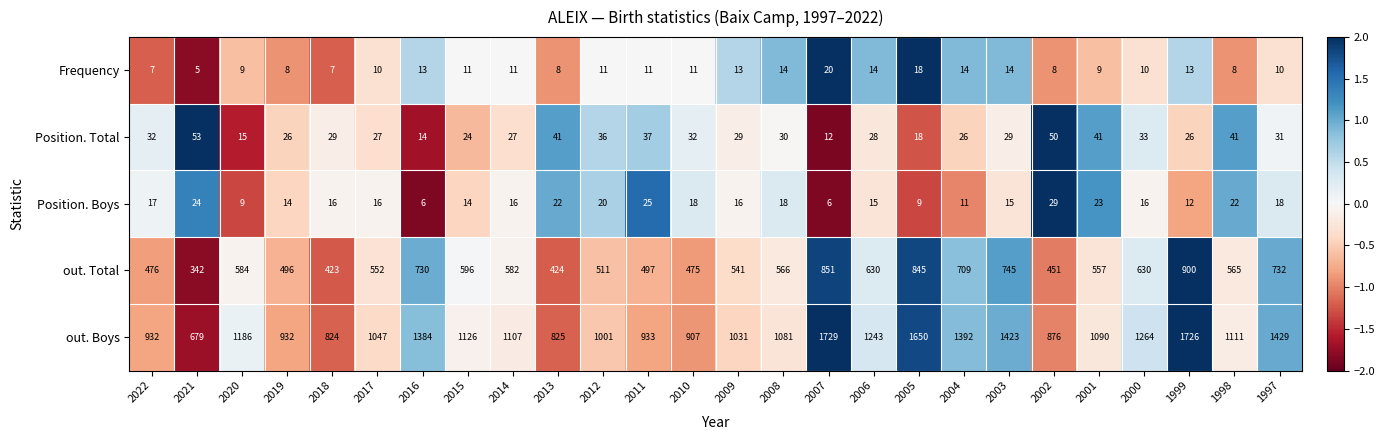

What is the sum of all Position. Total values?

787